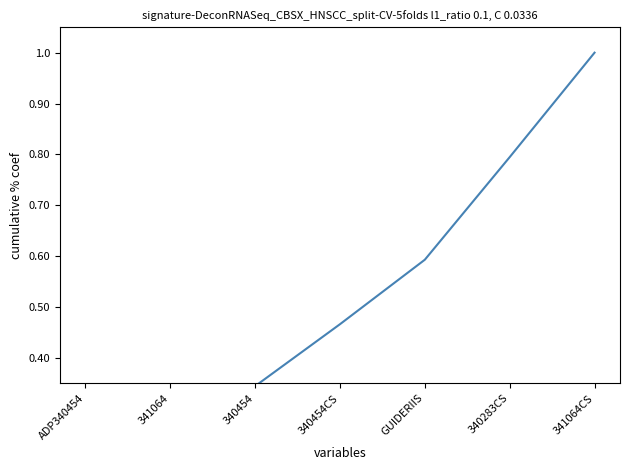

Is it true that the value at 340454CS is 0.2?

False